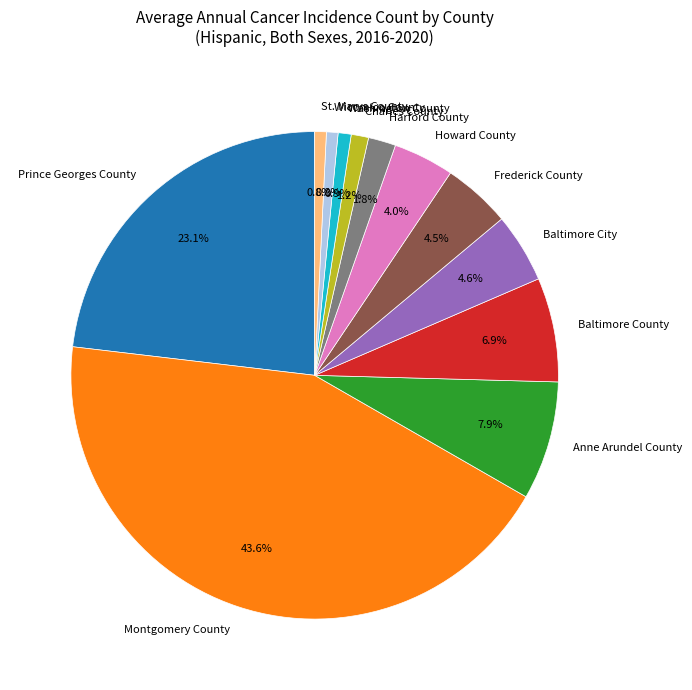

Count the number of slices in the pie.

12